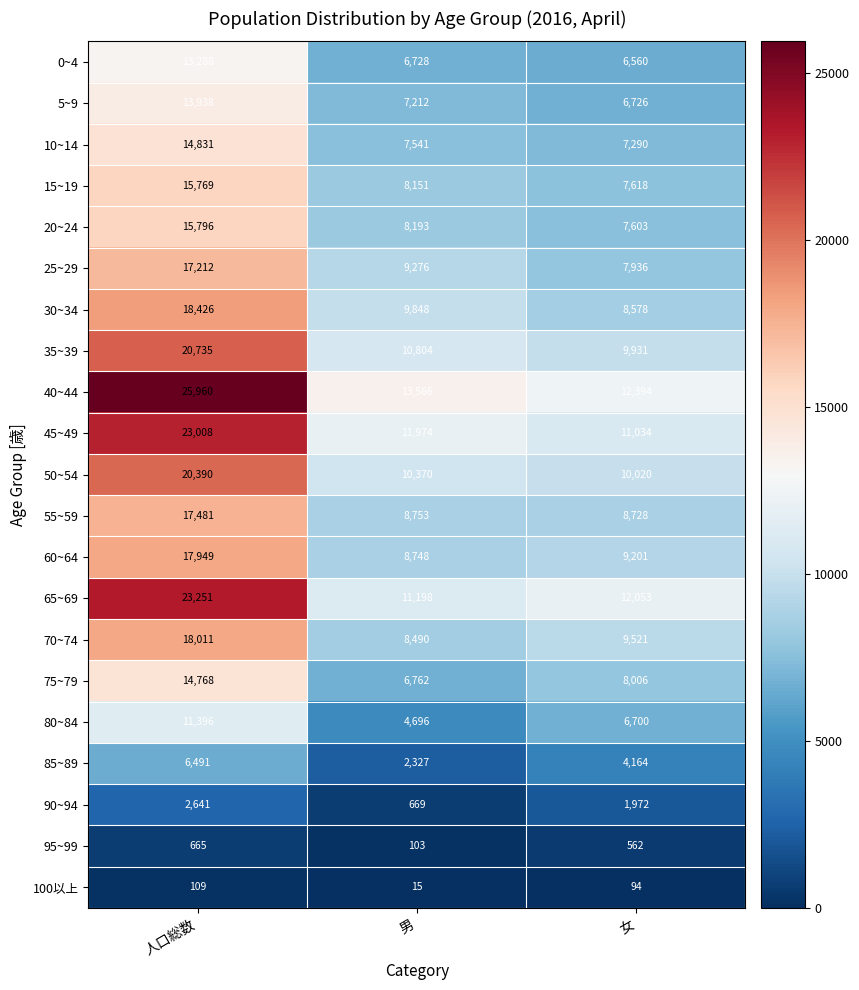

What is the difference between the highest and lowest values at 女?

12300